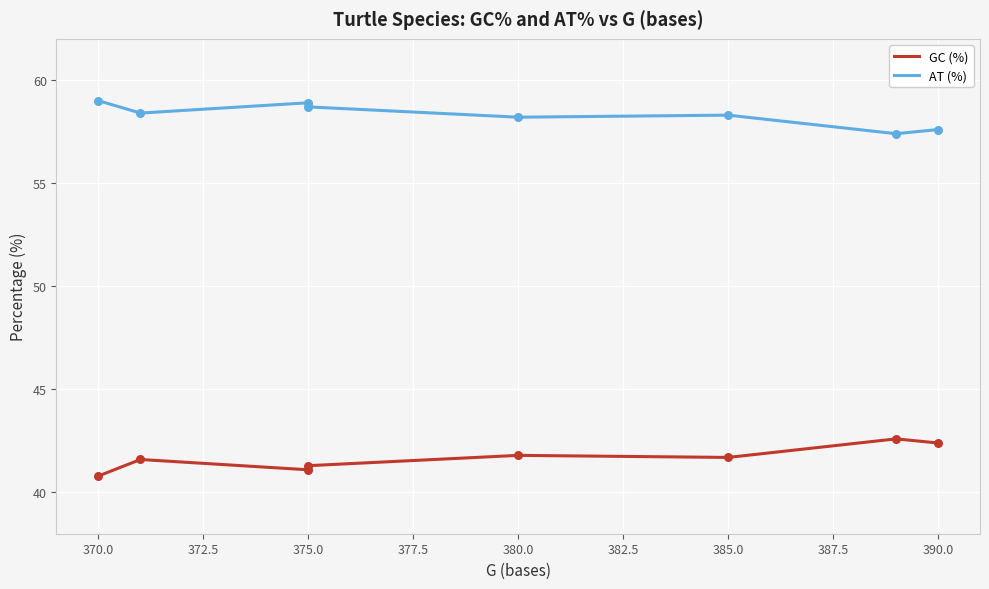

Which series has the largest total across all categories?

AT (%)